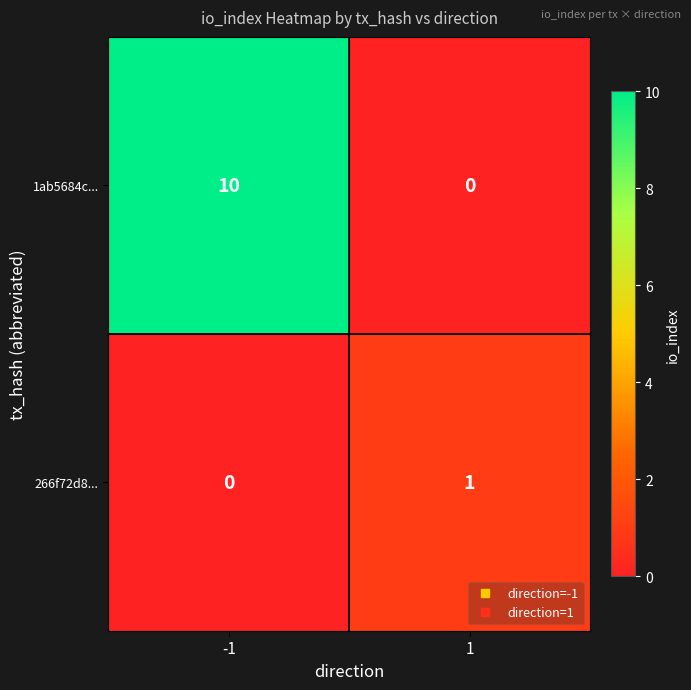

What is the difference between the 1ab5684c... values at 1 and -1?

10